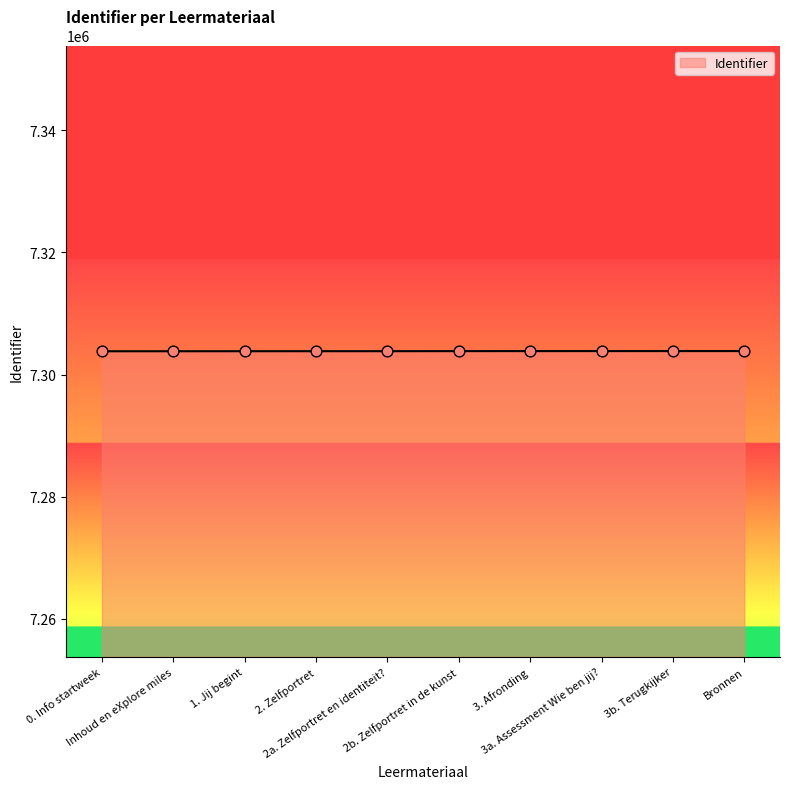

What is the minimum value shown in the chart?

7303806